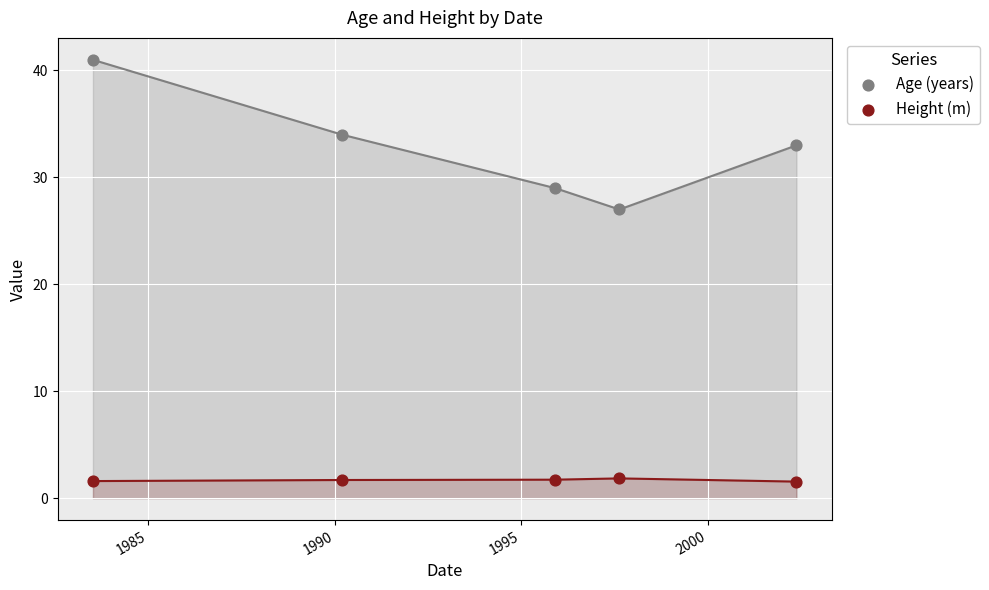

Across all data points, what is the range of X values (max minus min)?

6893.0